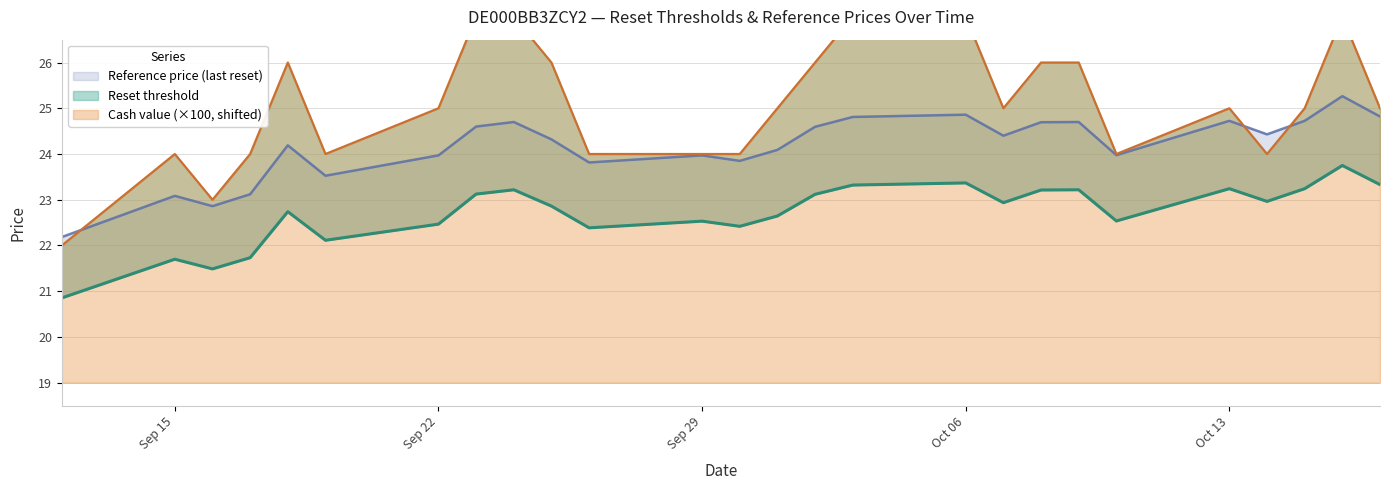

Reading right to left, transcribe all the data shown in this chart.

Reset threshold: 23.3	23.7	23.2	23.0	23.2	22.5	23.2	23.2	22.9	23.4	23.3	23.1	22.6	22.4	22.5	22.4	22.9	23.2	23.1	22.5	22.1	22.7	21.7	21.5	21.7	20.9
Reference price (last reset): 24.8	25.3	24.7	24.4	24.7	24.0	24.7	24.7	24.4	24.9	24.8	24.6	24.1	23.9	24.0	23.8	24.3	24.7	24.6	24.0	23.5	24.2	23.1	22.9	23.1	22.2
Cash value: 25.0	27.0	25.0	24.0	25.0	24.0	26.0	26.0	25.0	27.0	27.0	26.0	25.0	24.0	24.0	24.0	26.0	27.0	27.0	25.0	24.0	26.0	24.0	23.0	24.0	22.0